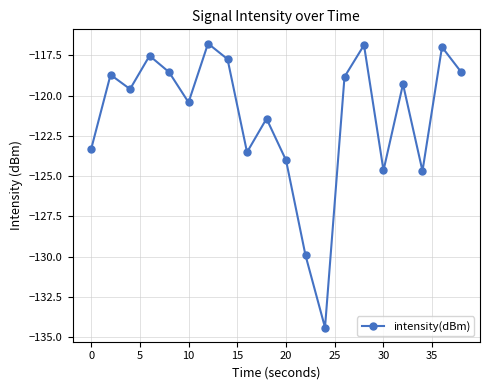

What is the maximum value shown in the chart?

-116.8